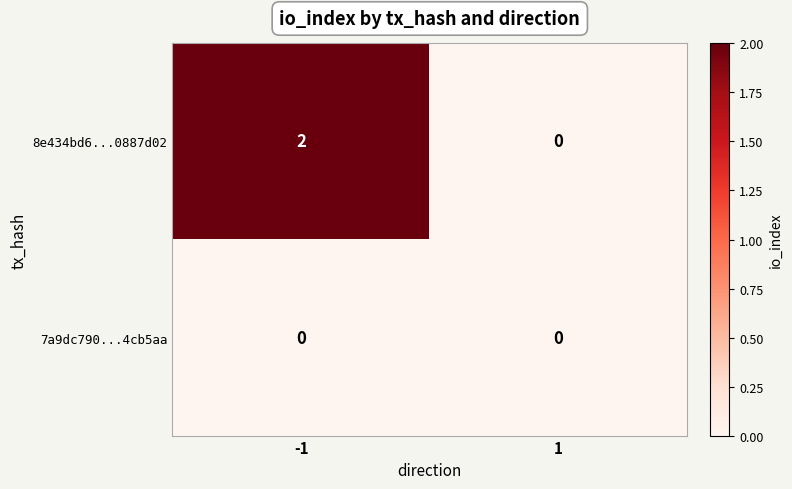

How many distinct data groups are displayed?

2